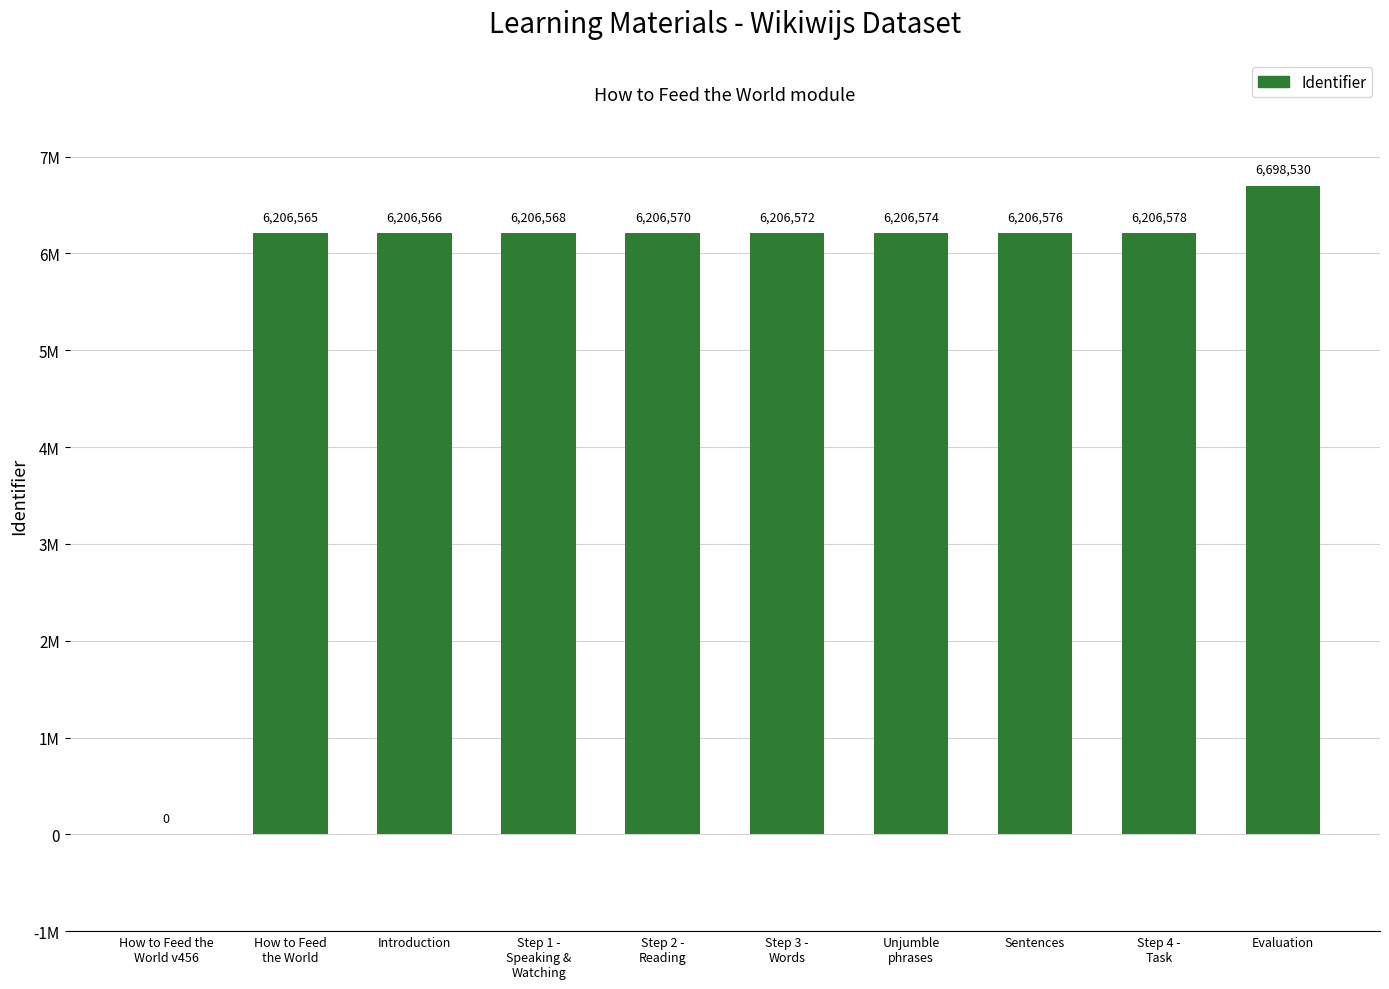

Are the bars horizontal?

No